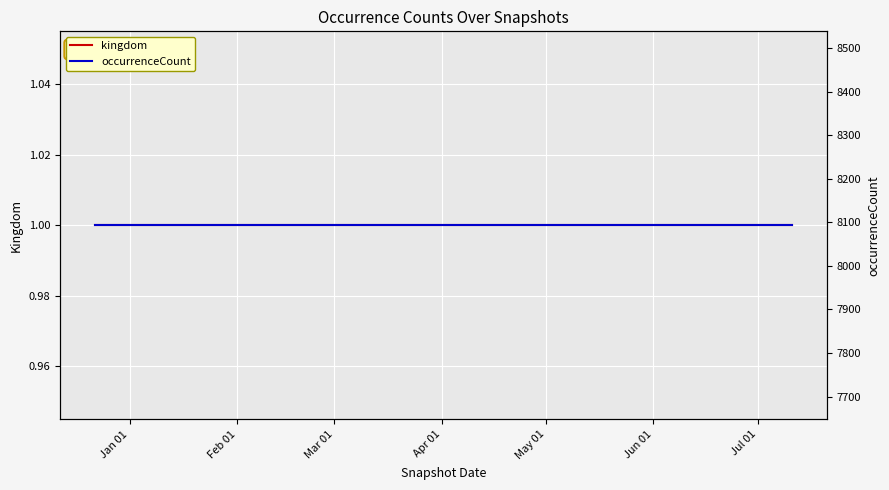

Which has a higher value, Mar 01 or Jan 01?

Mar 01